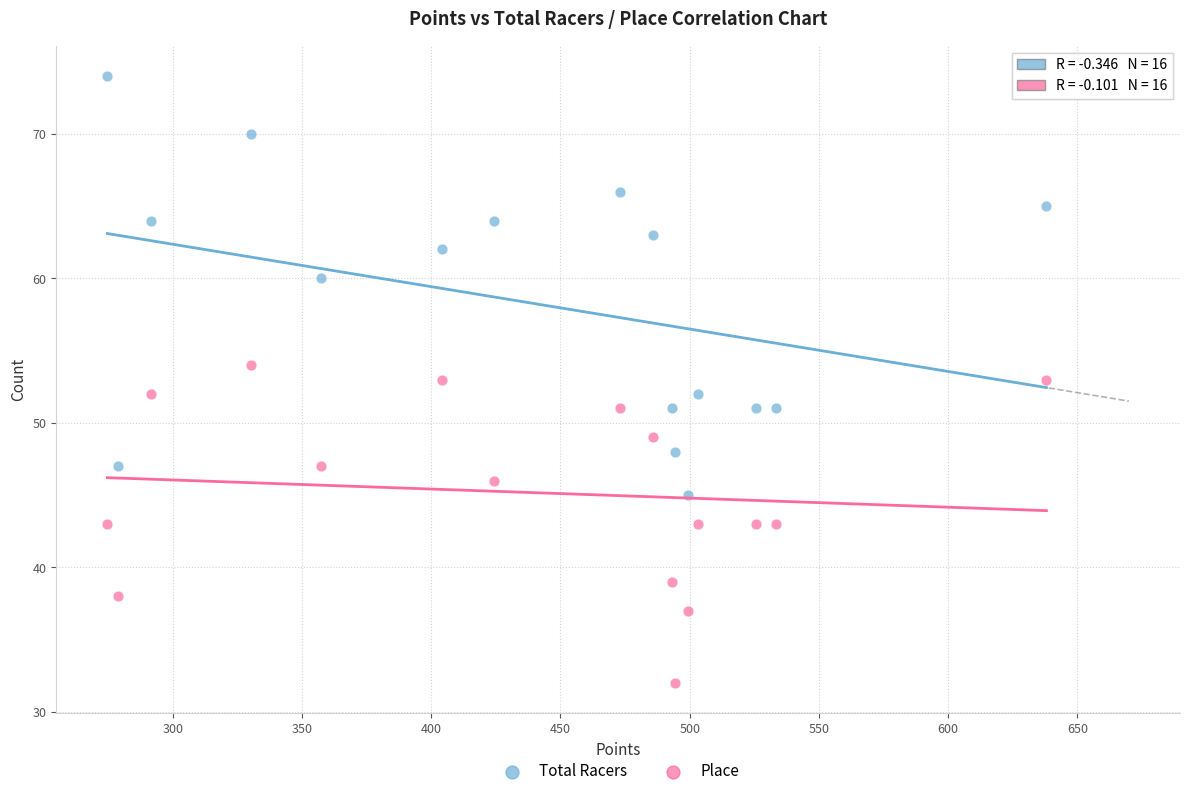

Which series has the widest spread of Y values?

Total Racers